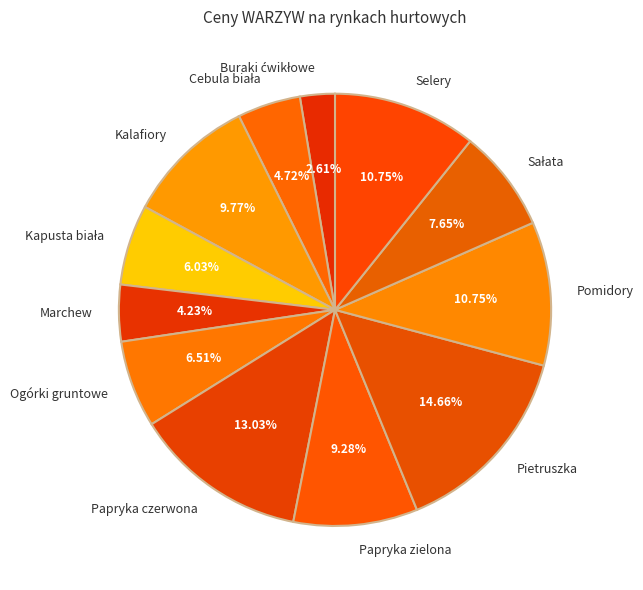

What is the largest slice in the pie chart?

Pietruszka